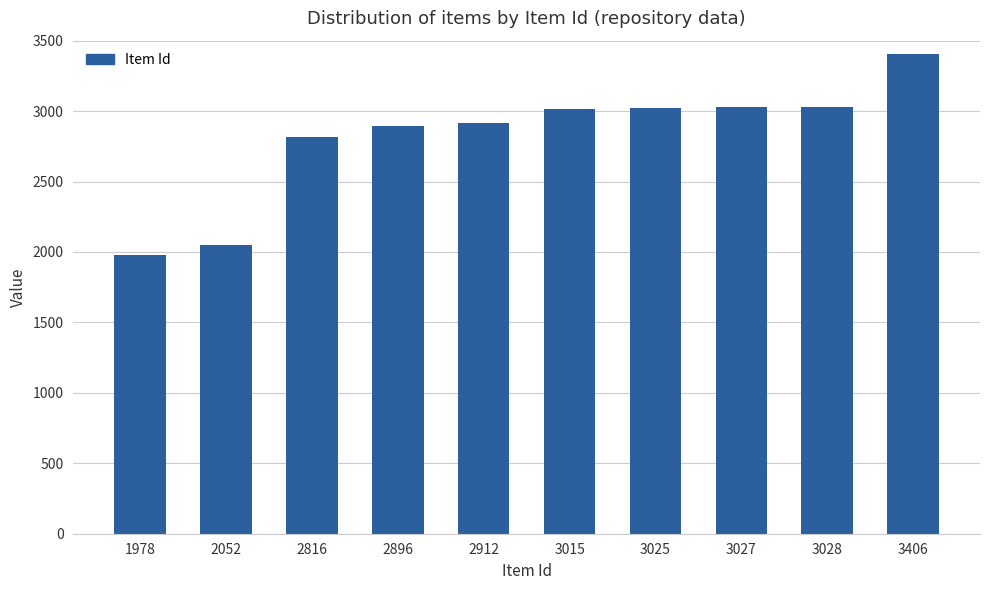

Which label corresponds to the smallest value in the chart?

1978